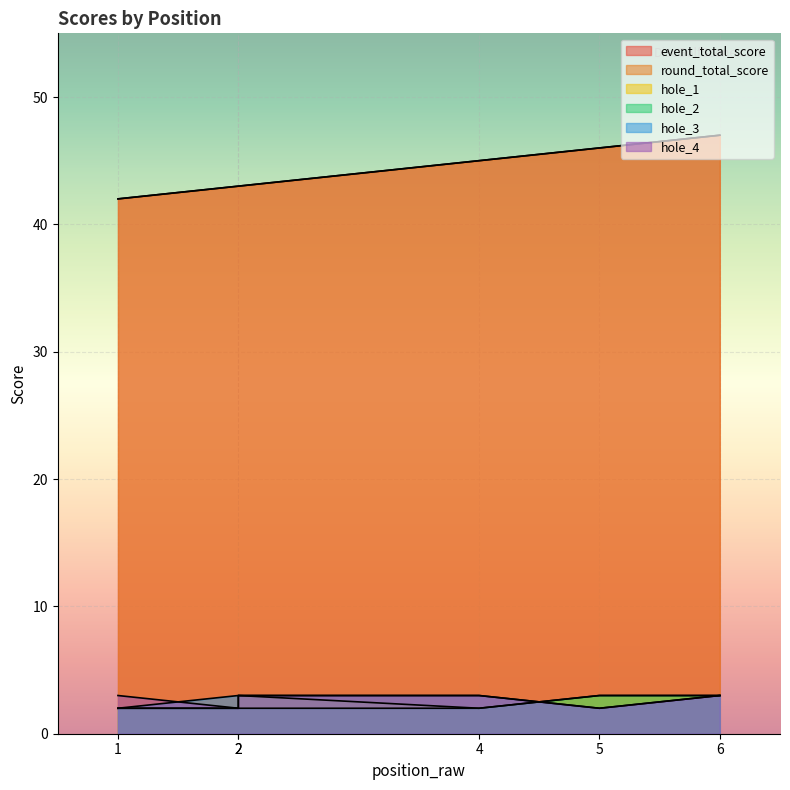

What value does the round_total_score series have at 2?

43